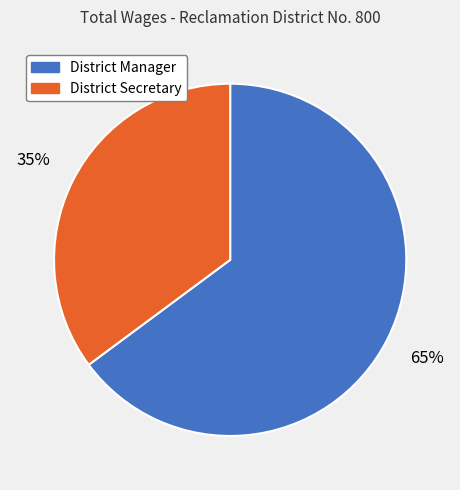

What is the ratio of the value at District Secretary to the value at District Manager?

0.5